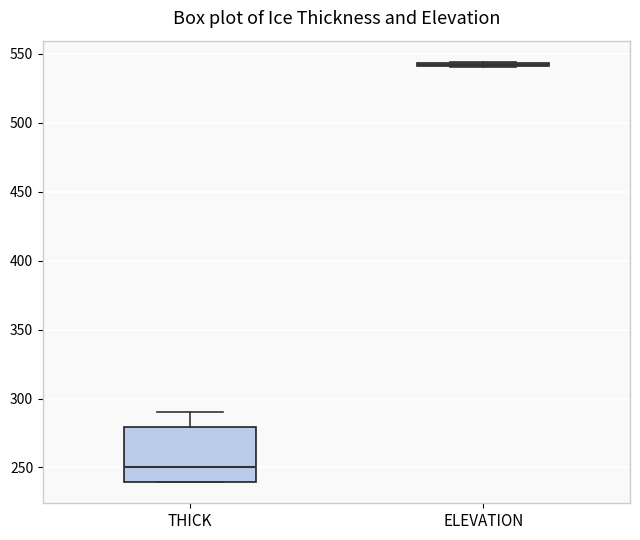

Reading left to right, transcribe this box plot: for each box, give where its median line is, the range the box spans, and where its two whiskers end, as read against the y-axis. The values are not printed on the chart, so give them approximately, as read against the axis.

THICK: median 250, box 240 to 280, whiskers 240 to 290
ELEVATION: box collapsed to a line at 540, whiskers 540 to 545